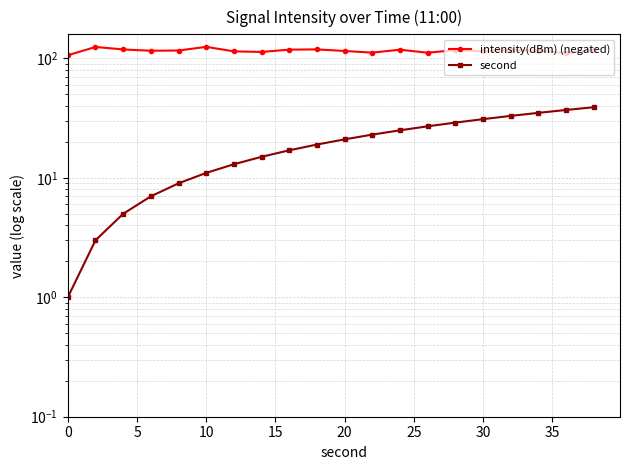

True or false: intensity(dBm) (negated) and second intersect in this chart.

False